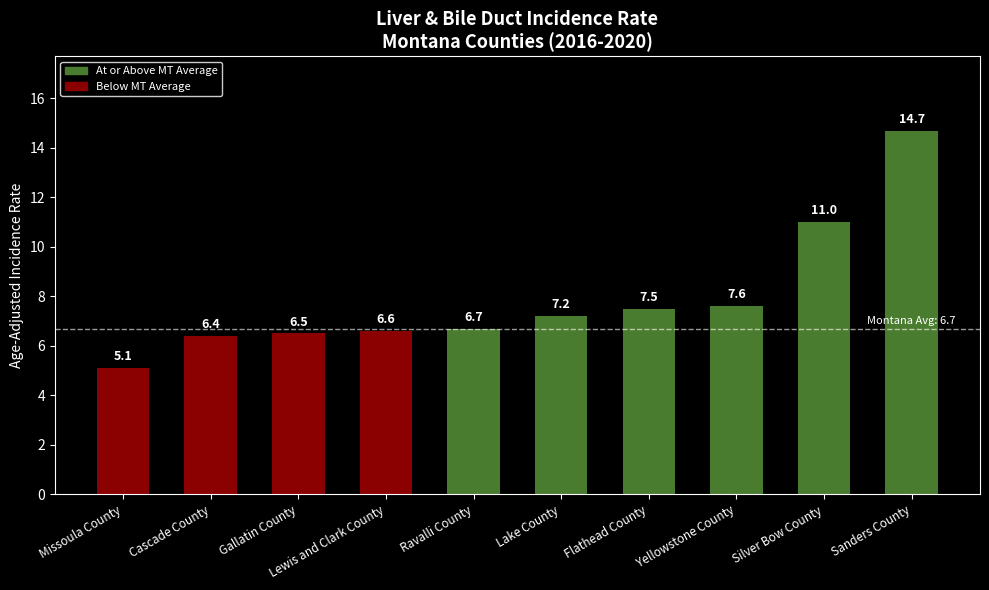

Reading right to left, extract all data points from this chart.

Sanders County=14.7	Silver Bow County=11.0	Yellowstone County=7.6	Flathead County=7.5	Lake County=7.2	Ravalli County=6.7	Lewis and Clark County=6.6	Gallatin County=6.5	Cascade County=6.4	Missoula County=5.1